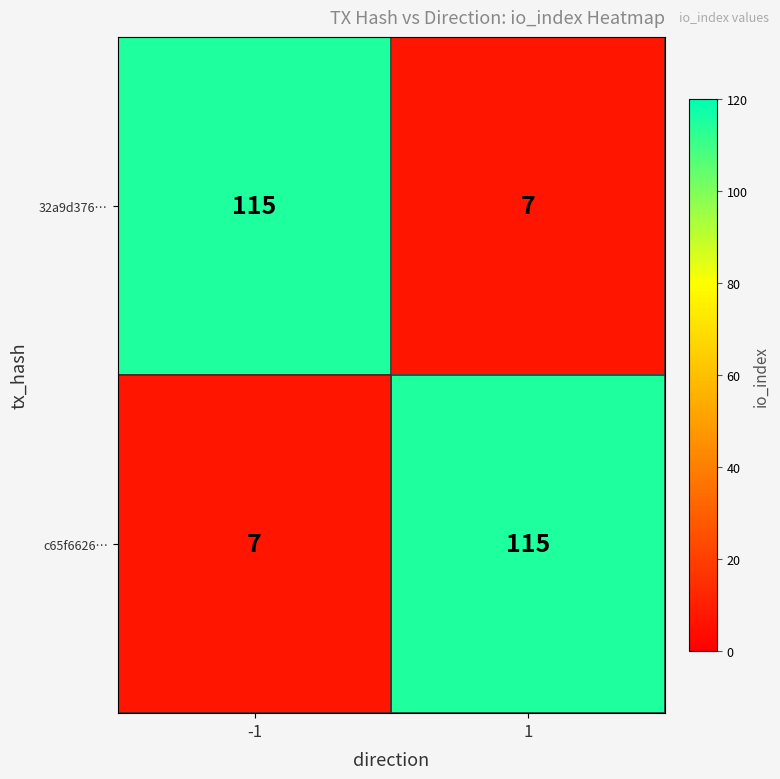

What is the average value of the 32a9d376… series?

61